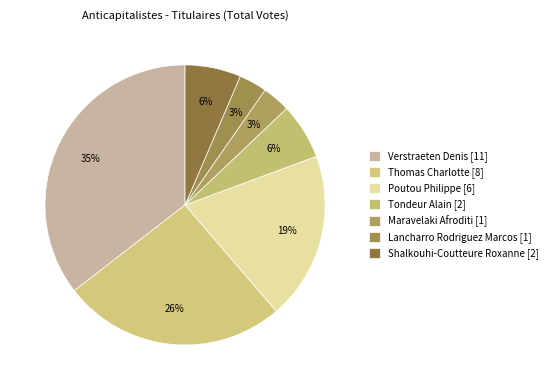

To the nearest percent, what percentage of the pie is Shalkouhi-Coutteure Roxanne [2]?

6%